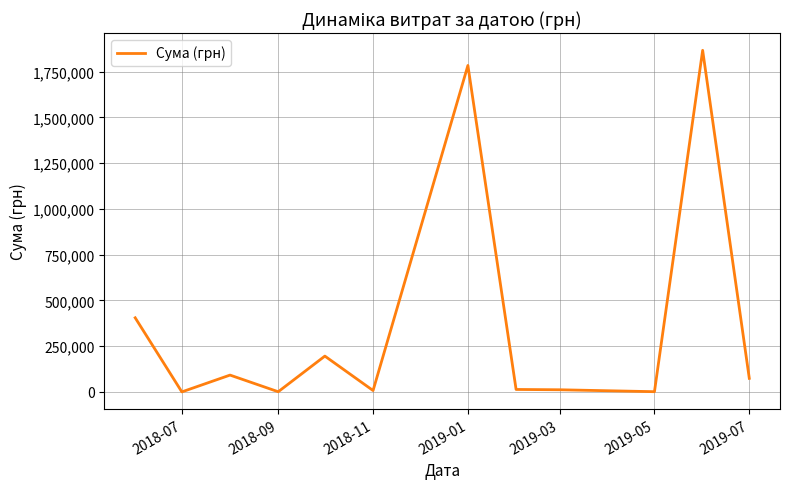

Count the number of data series in this chart.

1